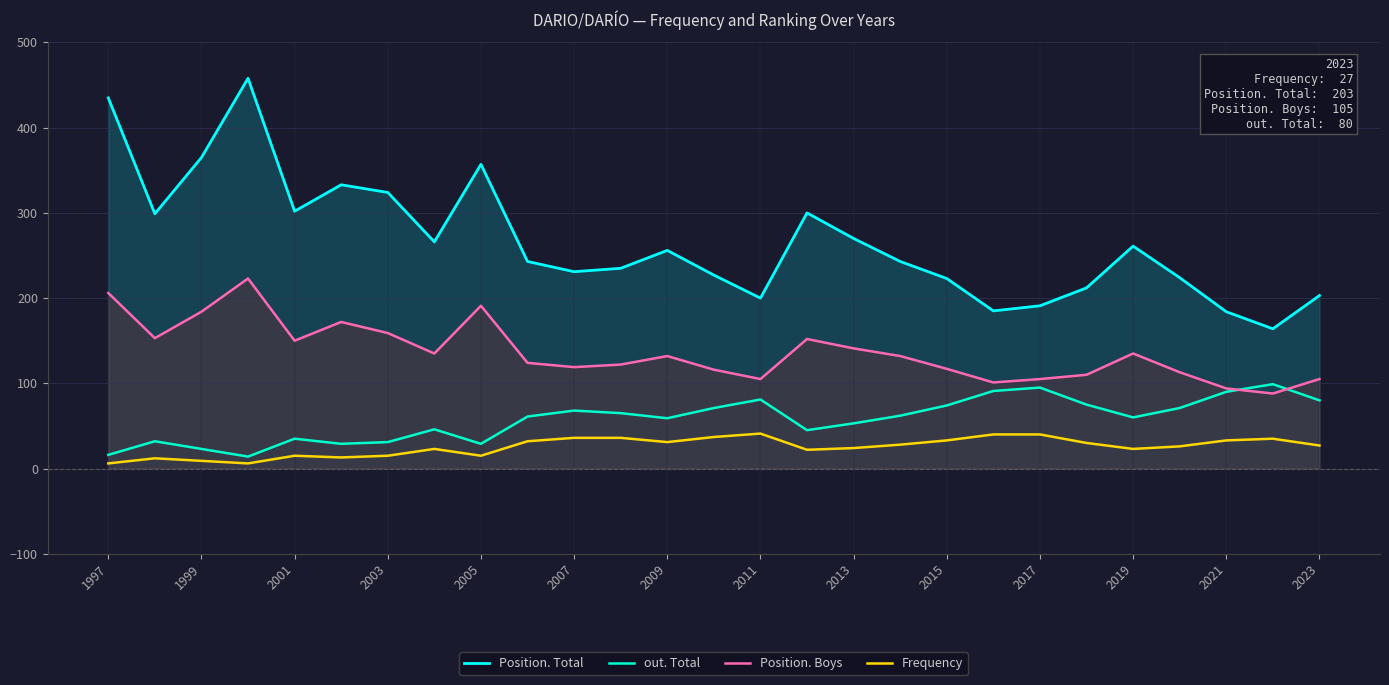

How many data points in Position. Total are less than 243?

12